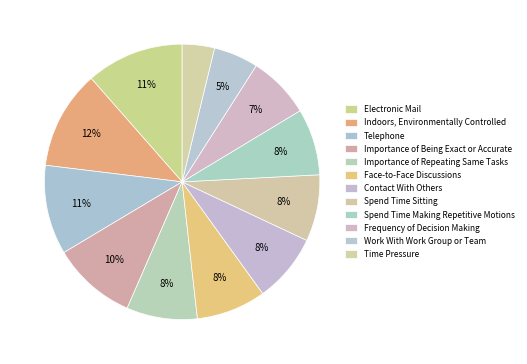

Which slice is the largest?

Indoors, Environmentally Controlled